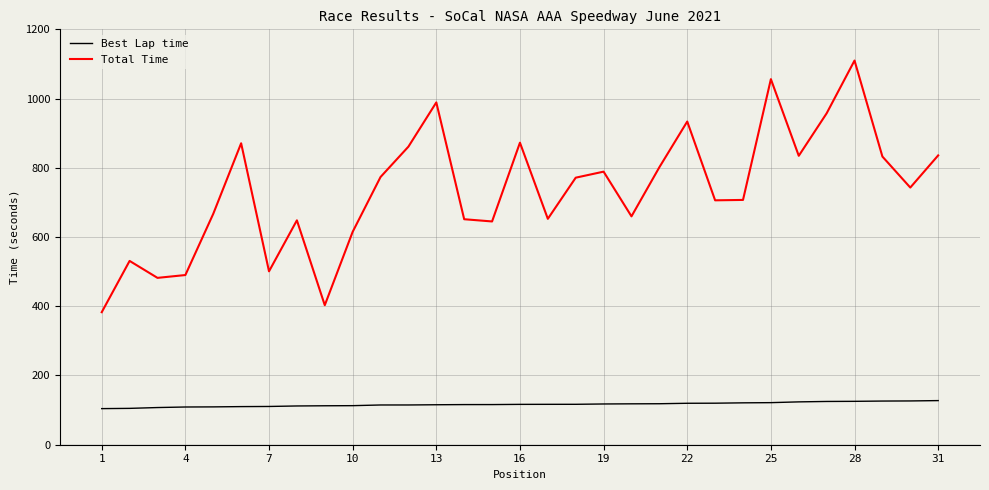

True or false: Total Time and Best Lap time intersect in this chart.

False